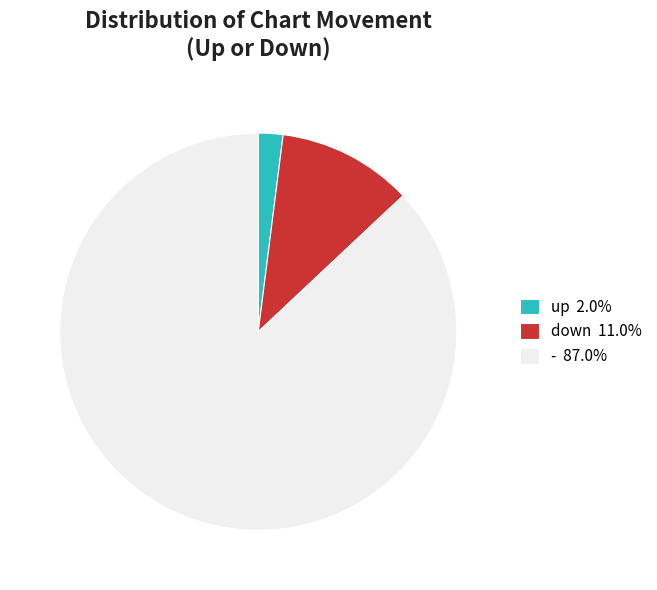

True or false: down accounts for 4% of the total.

False